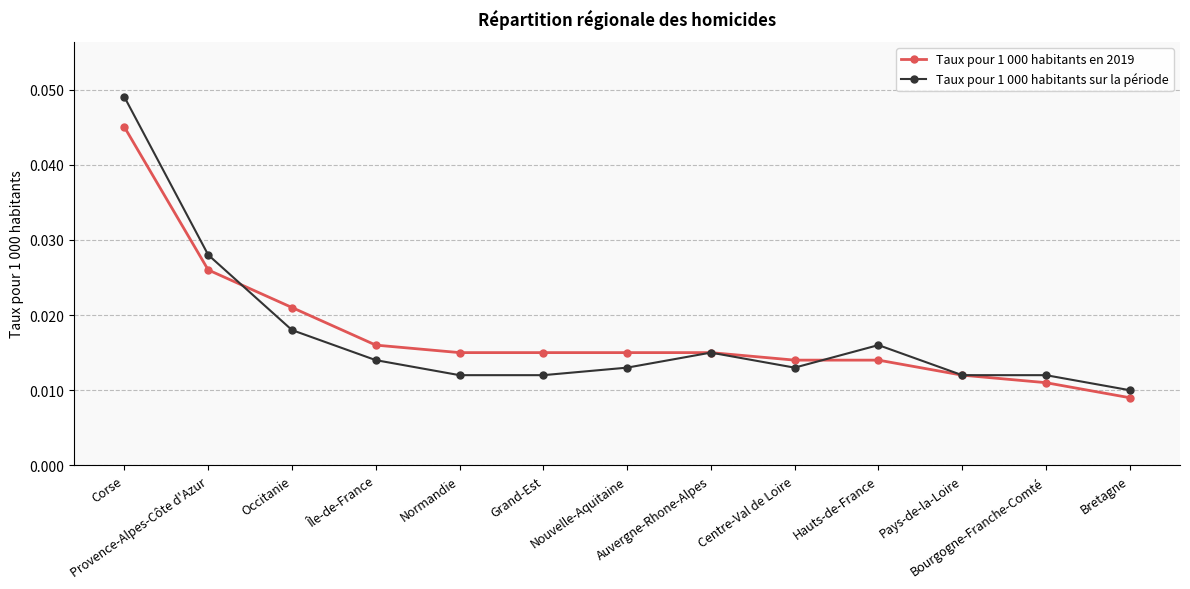

What position from the right is Hauts-de-France?

4